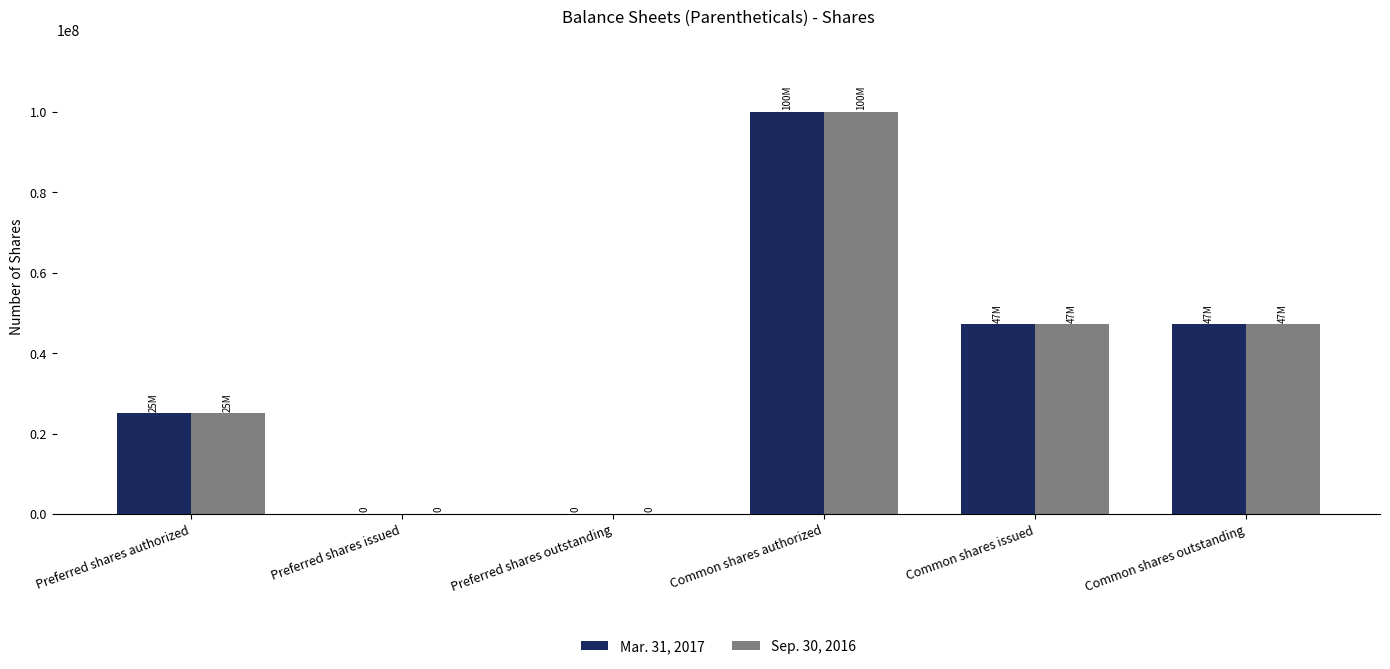

What is the difference between the Sep. 30, 2016 values at Preferred shares issued and Common shares authorized?

100000000